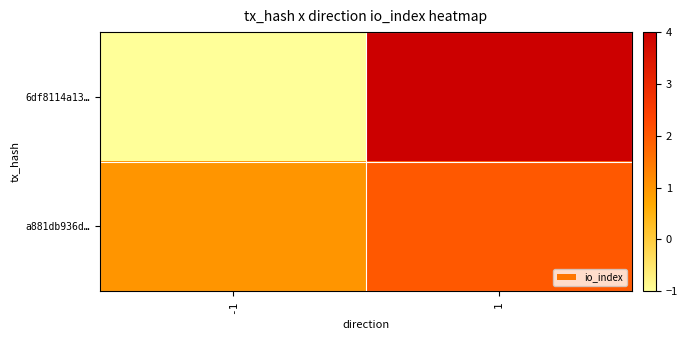

Which series changed the most between -1 and 1?

6df8114a13…